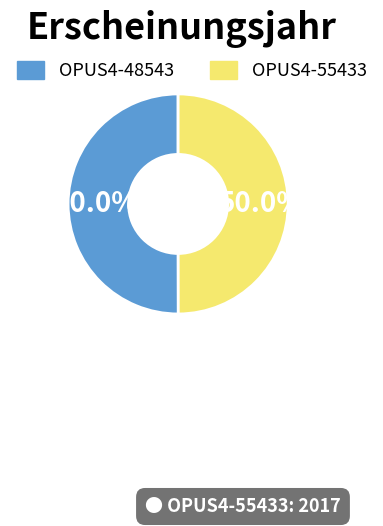

To the nearest percent, what is the average slice percentage?

50%